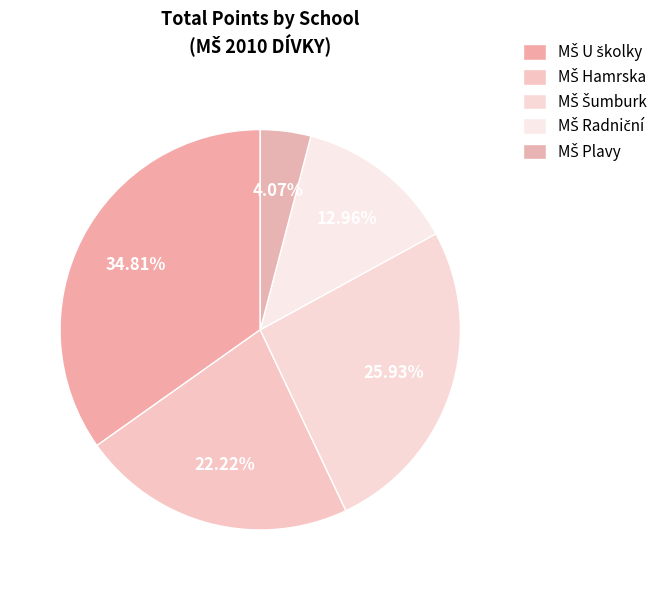

Is MŠ Šumburk the majority of the pie?

No